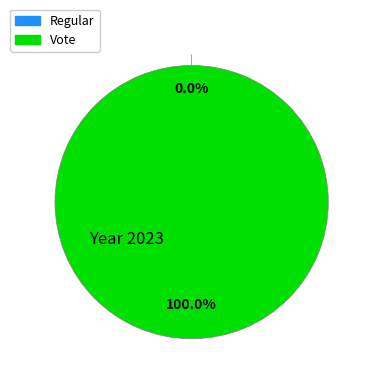

What is the total percentage of Regular and Vote?

100.0%